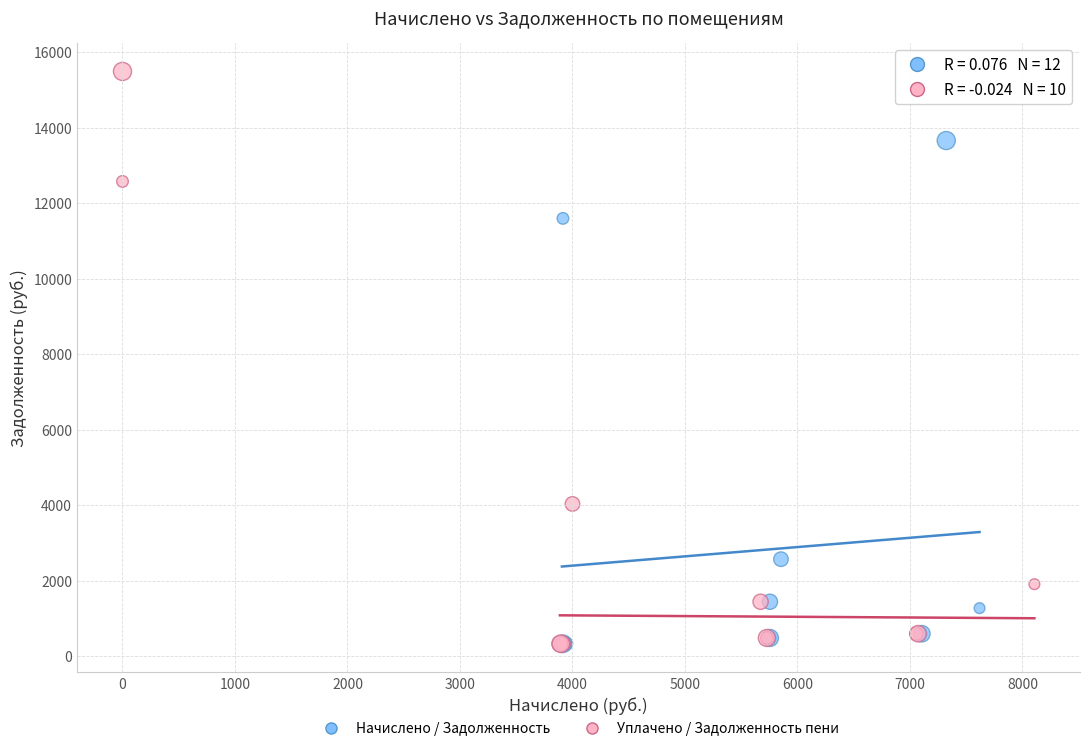

Which series has the widest spread of Y values?

Уплачено / Задолженность пени